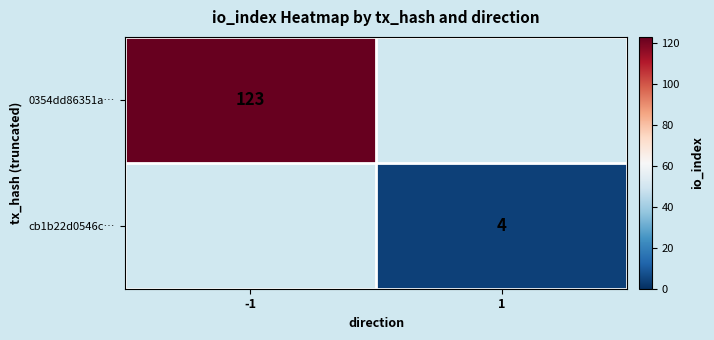

The cb1b22d0546c… series shows 1 at 1. True or false?

False